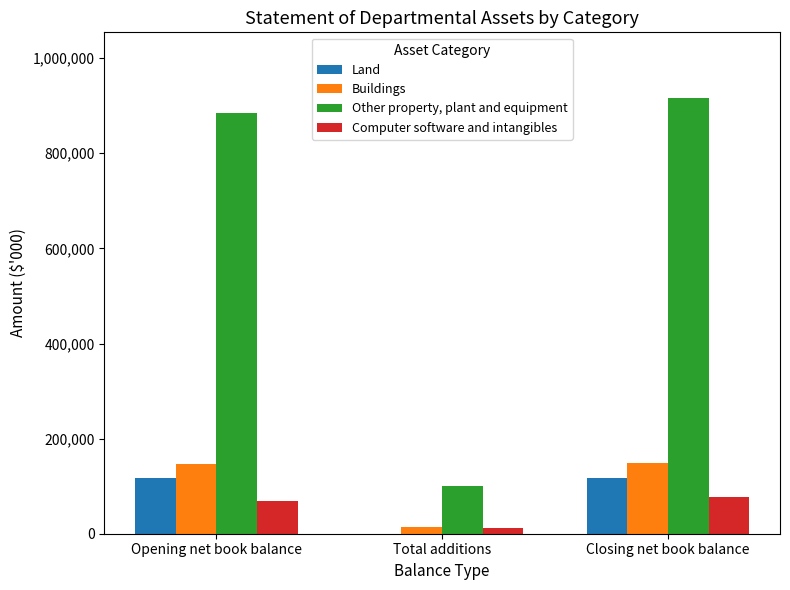

Where is Computer software and intangibles nearest to the value 43624?

Opening net book balance